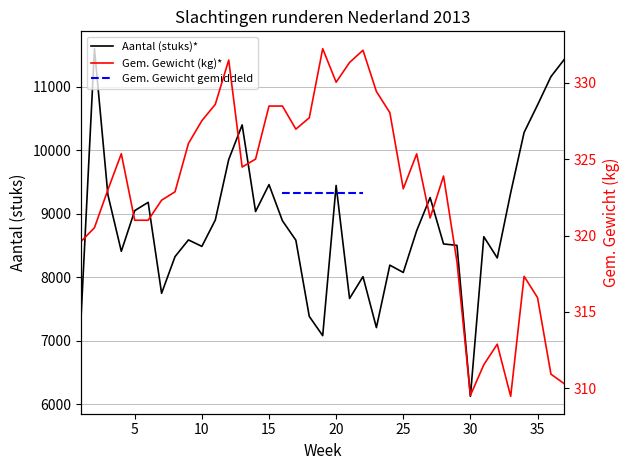

What is the difference between the Aantal (stuks)* values at 4 and 36?

2750.9